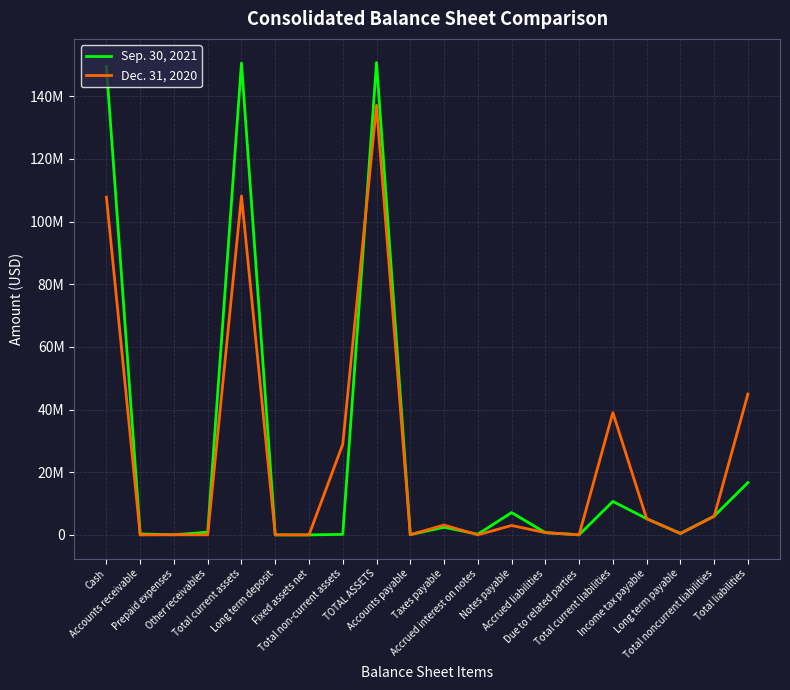

At which label is Dec. 31, 2020 closest to 68568760?

Total liabilities